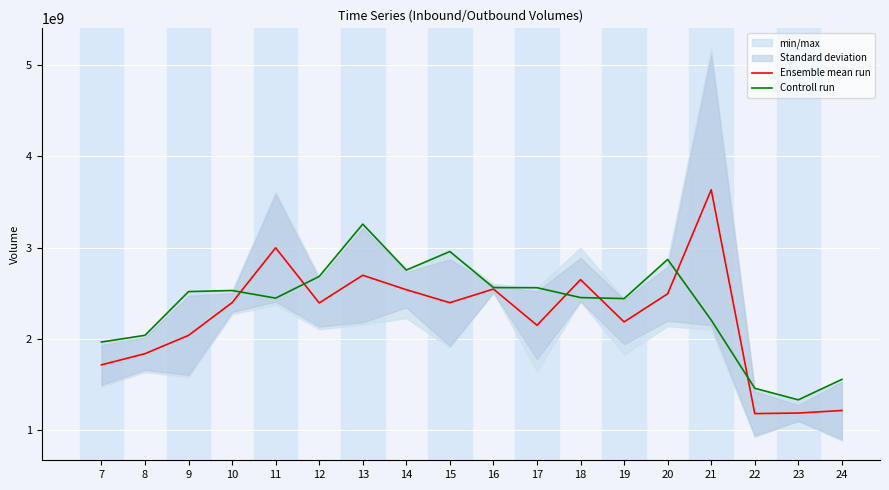

At which category does Controll run reach its first local peak?

10